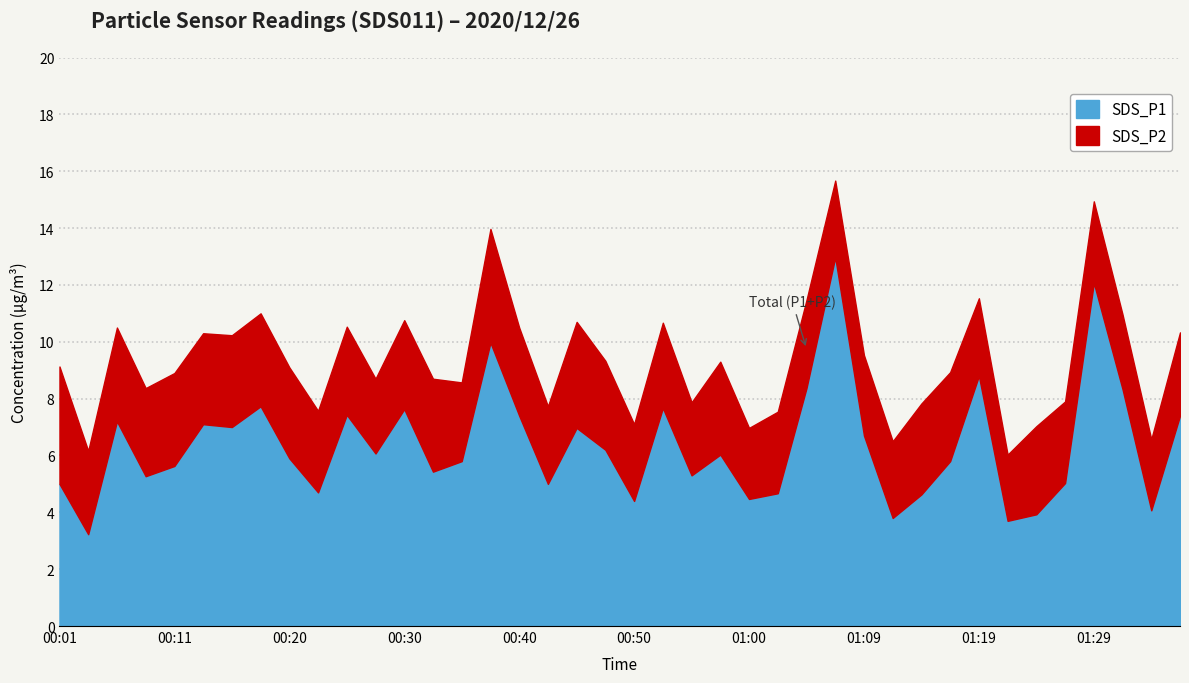

Reading left to right, list all the values displayed in this chart.

SDS_P1: 00:01=5.0	00:03=3.2	00:06=7.2	00:08=5.3	00:11=5.6	00:13=7.1	00:16=7.0	00:18=7.7	00:20=5.9	00:23=4.7	00:25=7.4	00:28=6.1	00:30=7.6	00:33=5.4	00:35=5.8	00:38=10.0	00:40=7.4	00:42=5.0	00:45=7.0	00:47=6.2	00:50=4.4	00:52=7.7	00:55=5.3	00:57=6.0	01:00=4.5	01:02=4.7	01:04=8.4	01:07=13.0	01:09=6.7	01:12=3.8	01:14=4.6	01:17=5.8	01:19=8.8	01:22=3.7	01:24=3.9	01:27=5.0	01:29=12.1	01:32=8.3	01:34=4.1	01:36=7.4
SDS_P2: 00:01=4.1	00:03=2.9	00:06=3.3	00:08=3.1	00:11=3.3	00:13=3.2	00:16=3.2	00:18=3.3	00:20=3.2	00:23=2.9	00:25=3.1	00:28=2.6	00:30=3.1	00:33=3.3	00:35=2.8	00:38=4.0	00:40=3.1	00:42=2.7	00:45=3.7	00:47=3.1	00:50=2.7	00:52=3.0	00:55=2.6	00:57=3.3	01:00=2.5	01:02=2.9	01:04=3.1	01:07=2.7	01:09=2.8	01:12=2.7	01:14=3.2	01:17=3.1	01:19=2.7	01:22=2.3	01:24=3.1	01:27=2.9	01:29=2.9	01:32=2.6	01:34=2.5	01:36=2.9